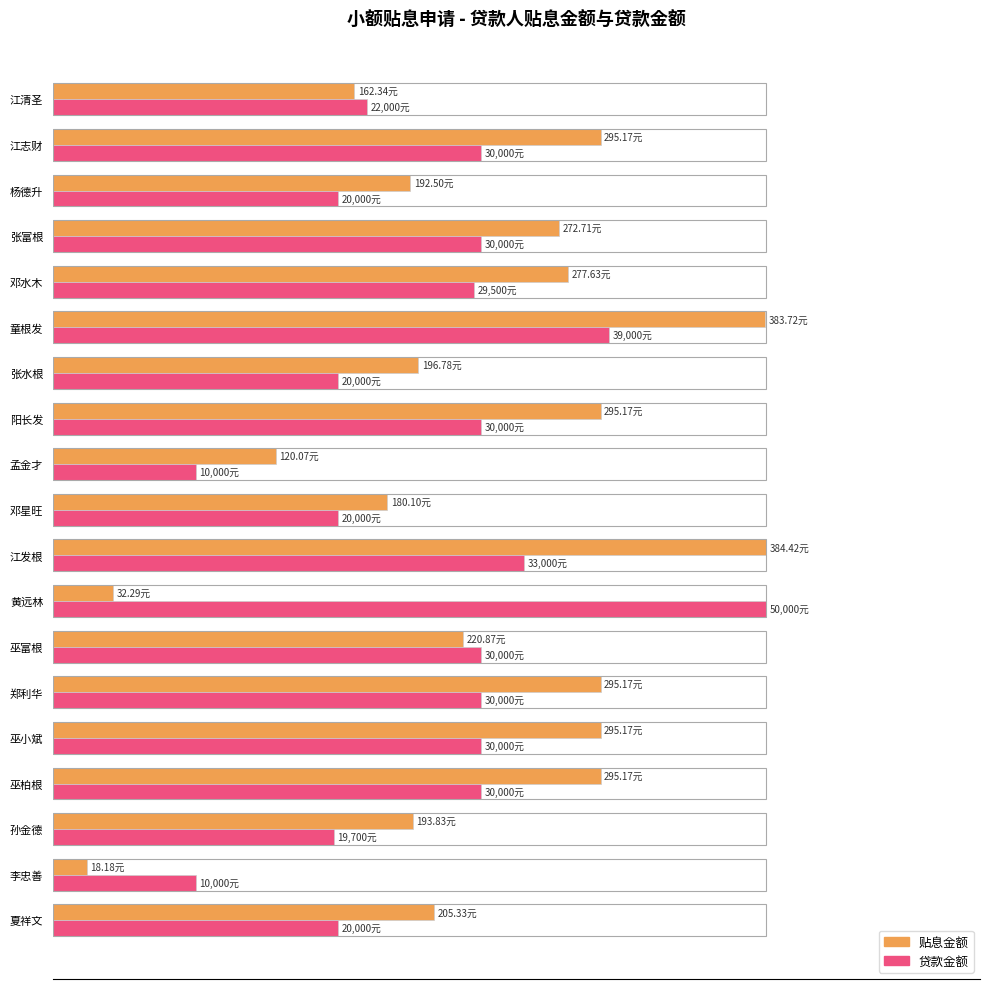

What are all the series names shown in the legend?

贴息金额, 贷款金额